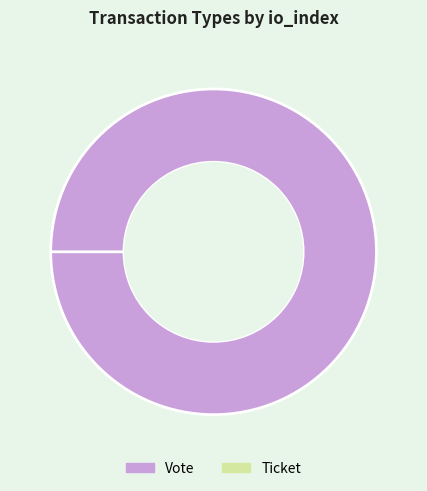

Combined, do Vote and Ticket account for over 50%?

Yes